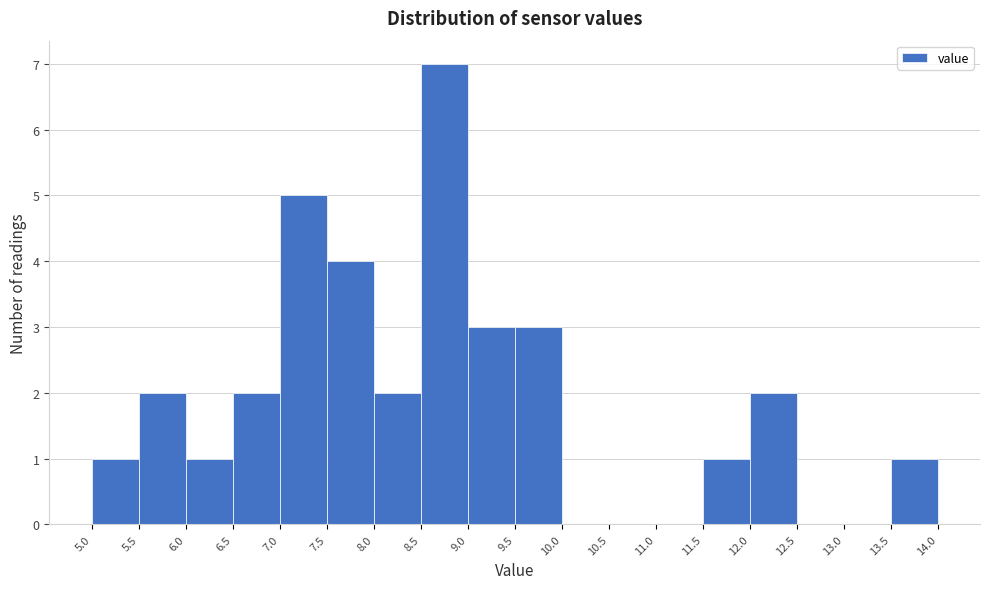

Reading left to right, list every bar in this chart as the range it spans on the x-axis followed by its height. The values are not printed on the chart, so give them approximately, as read against the axis.

5.0 to 5.5: 1
5.5 to 6.0: 2
6.0 to 6.5: 1
6.5 to 7.0: 2
7.0 to 7.5: 5
7.5 to 8.0: 4
8.0 to 8.5: 2
8.5 to 9.0: 7
9.0 to 9.5: 3
9.5 to 10.0: 3
10.0 to 10.5: 0
10.5 to 11.0: 0
11.0 to 11.5: 0
11.5 to 12.0: 1
12.0 to 12.5: 2
12.5 to 13.0: 0
13.0 to 13.5: 0
13.5 to 14.0: 1